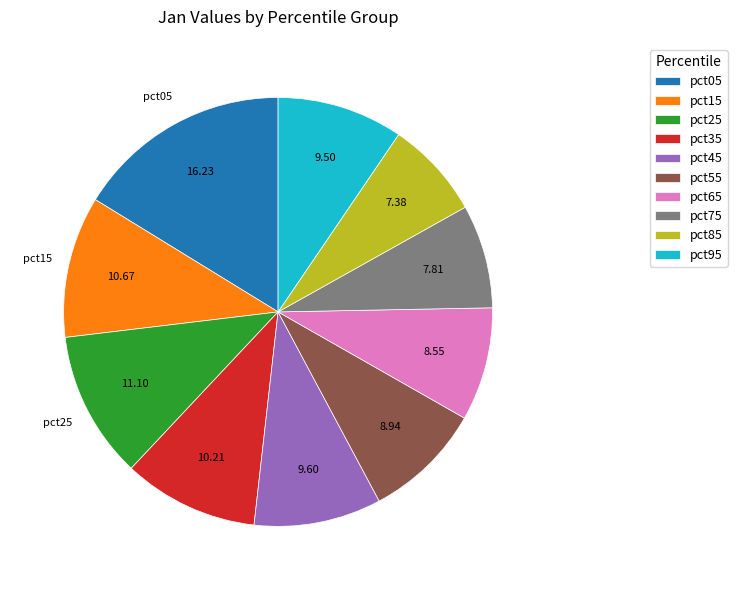

What is the ratio of the value at pct75 to the value at pct45?

0.8